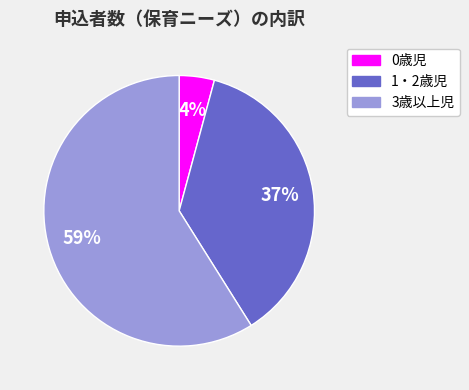

To the nearest percent, what is the average slice percentage?

33%